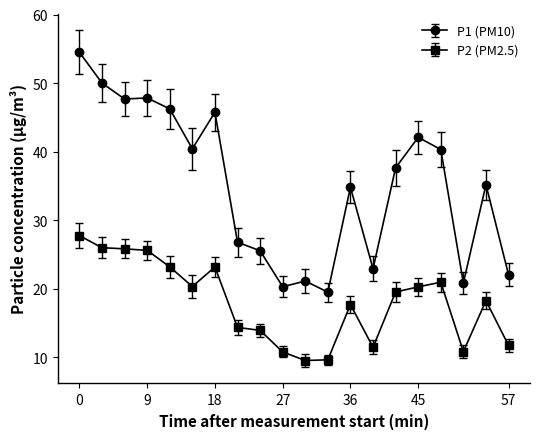

Which series has the largest total across all categories?

P1 (PM10)